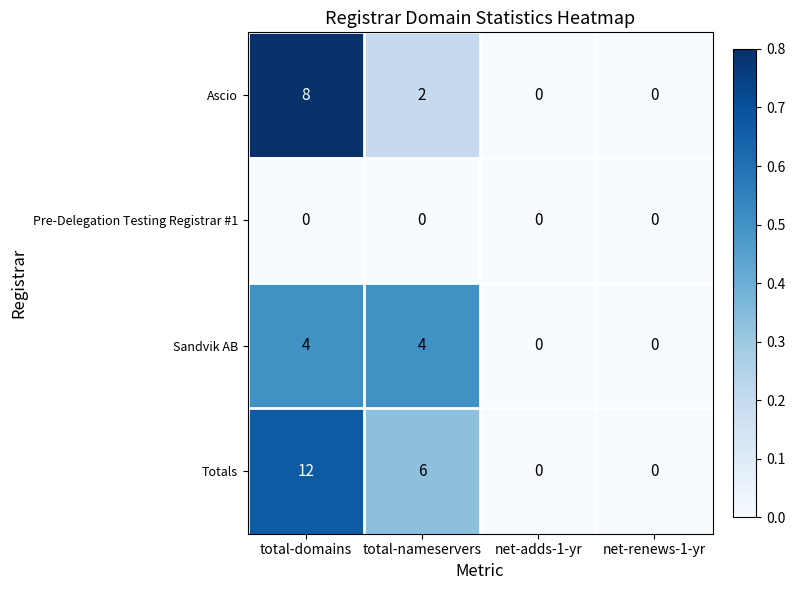

Reading left to right, extract all data points from this chart.

Ascio: total-domains=8	total-nameservers=2	net-adds-1-yr=0	net-renews-1-yr=0
Pre-Delegation Testing Registrar #1: total-domains=0	total-nameservers=0	net-adds-1-yr=0	net-renews-1-yr=0
Sandvik AB: total-domains=4	total-nameservers=4	net-adds-1-yr=0	net-renews-1-yr=0
Totals: total-domains=12	total-nameservers=6	net-adds-1-yr=0	net-renews-1-yr=0